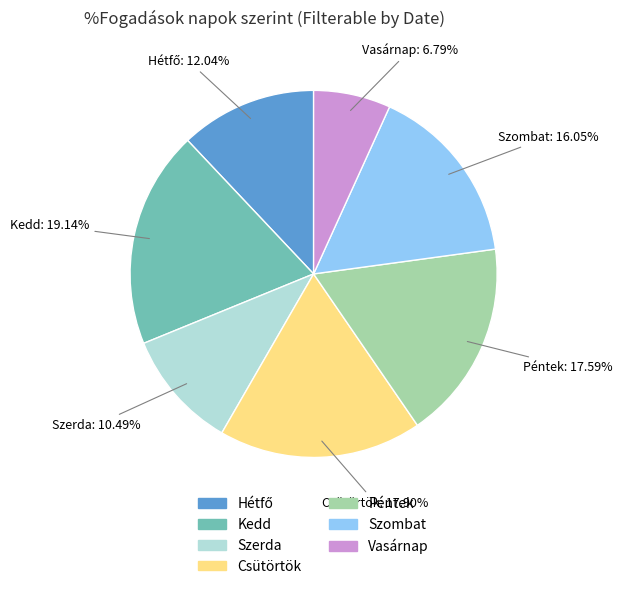

Which has a higher value, Vasárnap or Csütörtök?

Csütörtök